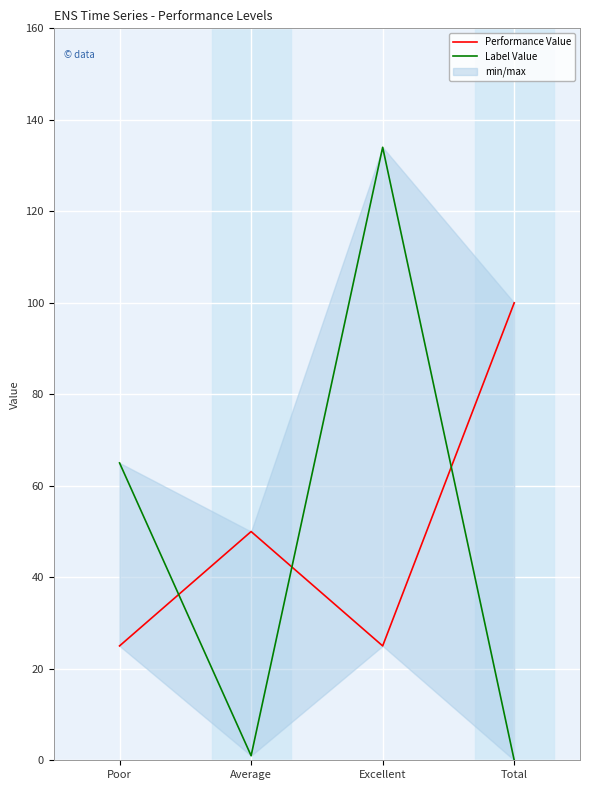

What position from the right is Average?

3